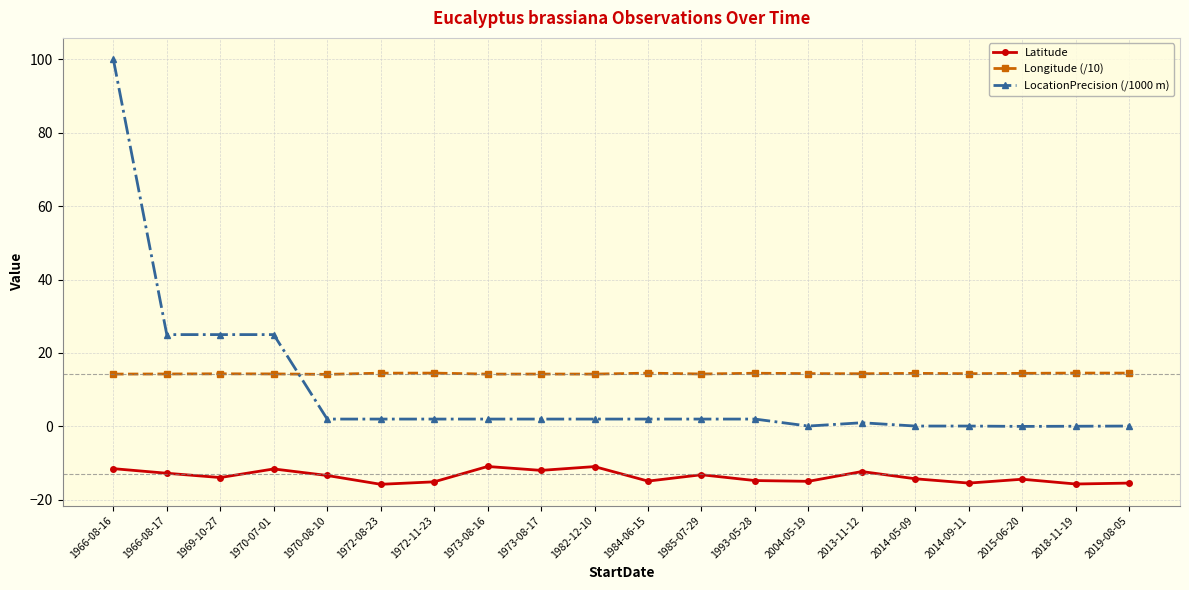

At how many categories does at least one series exceed 0?

20